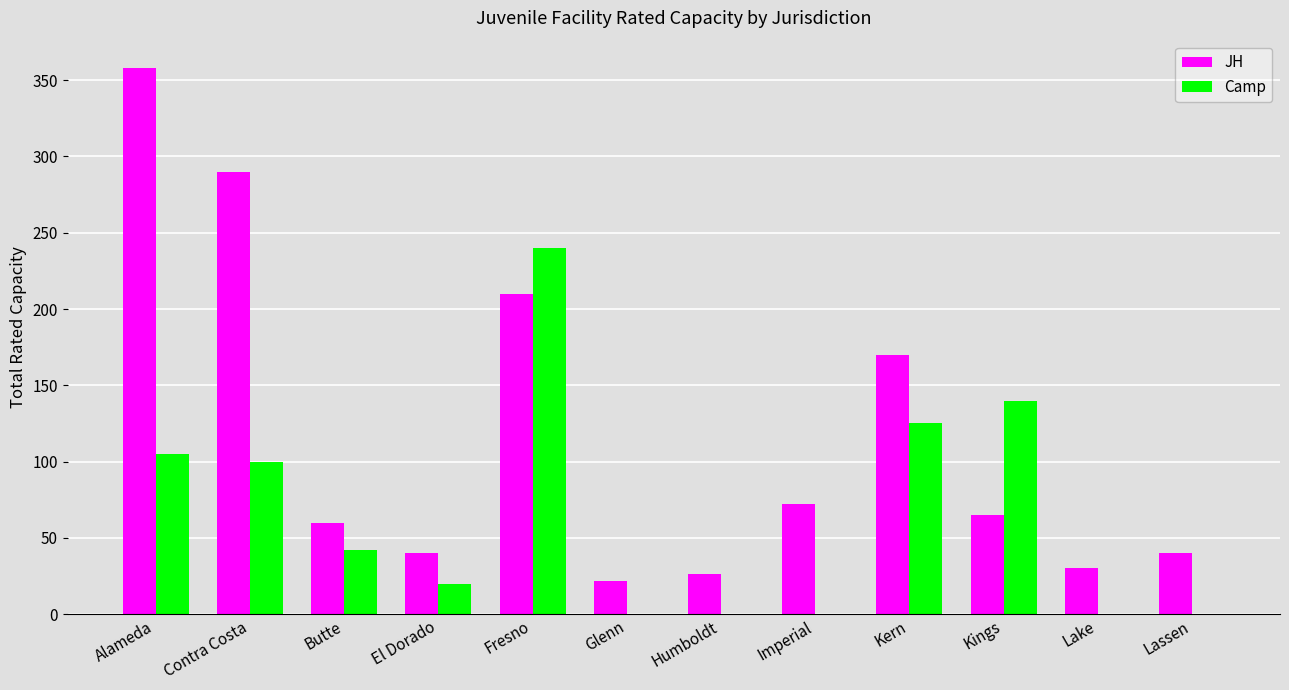

Reading left to right, what are all the values shown in this chart?

JH: Alameda=358	Contra Costa=290	Butte=60	El Dorado=40	Fresno=210	Glenn=22	Humboldt=26	Imperial=72	Kern=170	Kings=65	Lake=30	Lassen=40
Camp: Alameda=105	Contra Costa=100	Butte=42	El Dorado=20	Fresno=240	Glenn=0	Humboldt=0	Imperial=0	Kern=125	Kings=140	Lake=0	Lassen=0